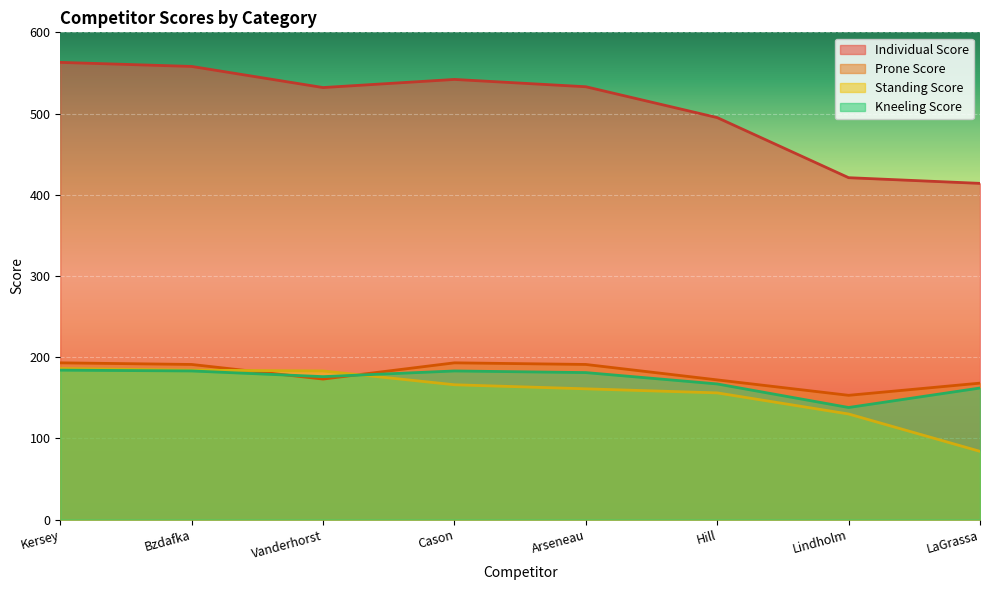

Is it true that Prone Score equals 173 at Vanderhorst?

True